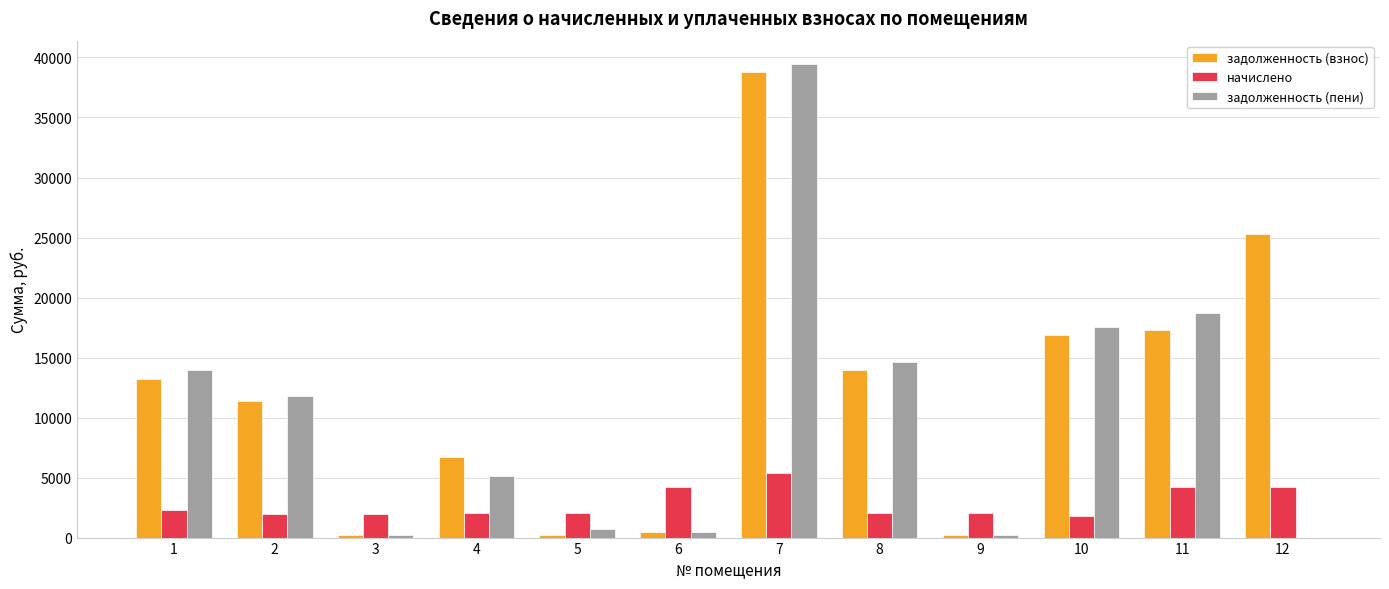

Which category has the highest value in the начислено series?

7